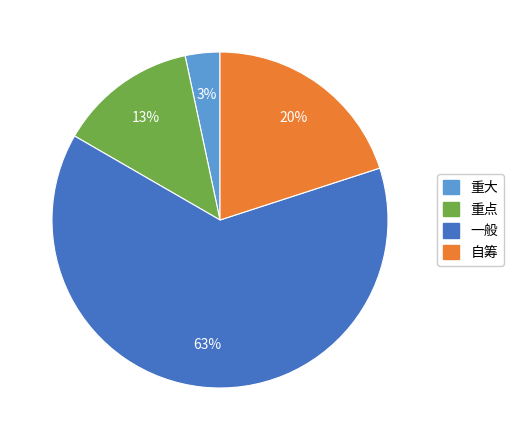

Does any single category account for the majority?

Yes